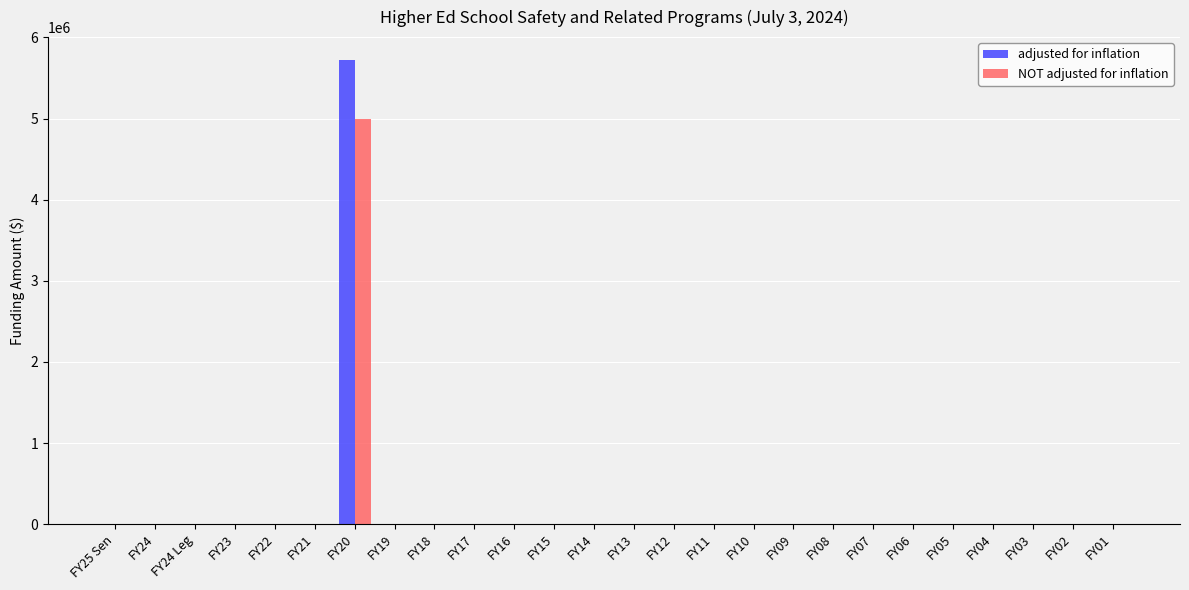

What is the sum of all NOT adjusted for inflation values?

5000000